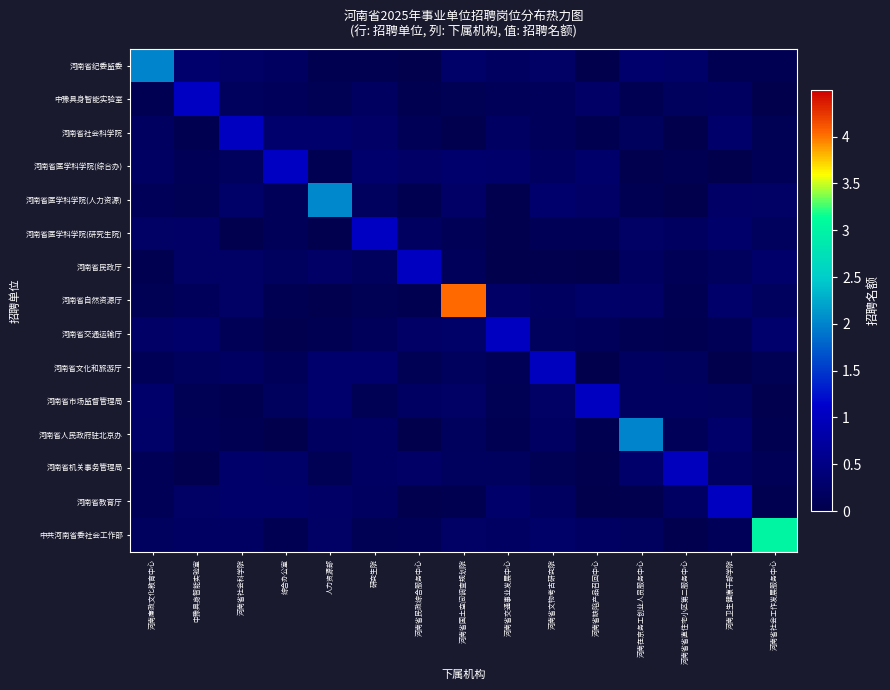

What is the total value across all series at 河南在京务工创业人员服务中心?

4.2